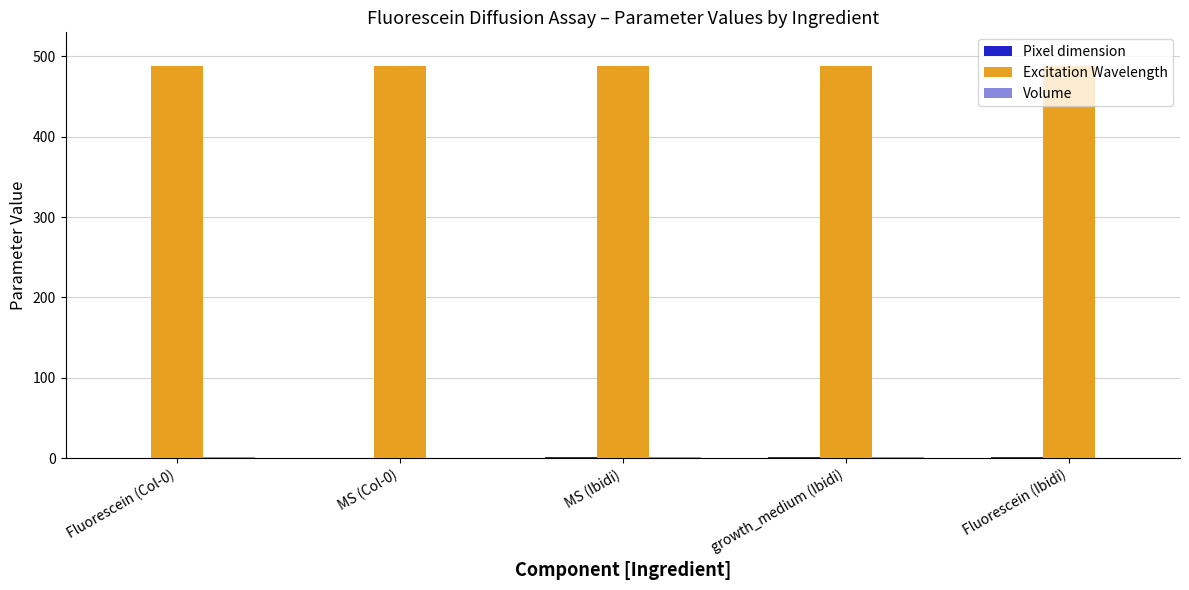

What is the sum of all Excitation Wavelength values?

2440.0